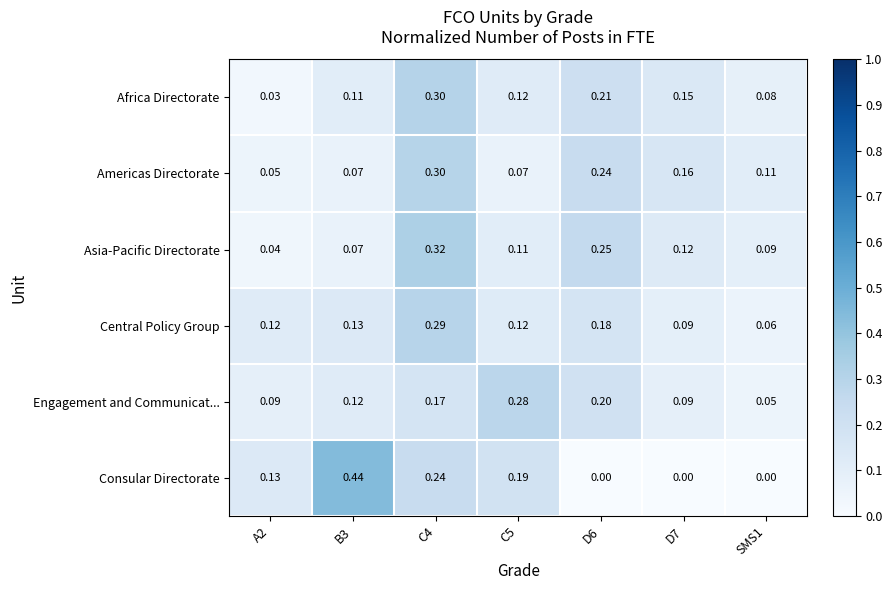

At SMS1, list the series in order from smallest to largest.

Consular Directorate, Engagement and Communicat..., Central Policy Group, Africa Directorate, Asia-Pacific Directorate, Americas Directorate